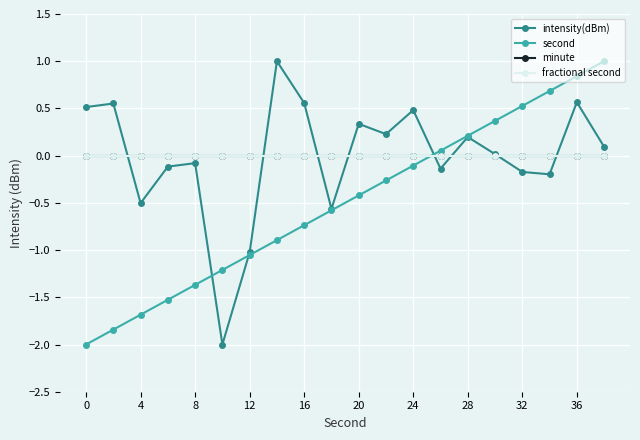

Does the chart have visible grid lines?

Yes